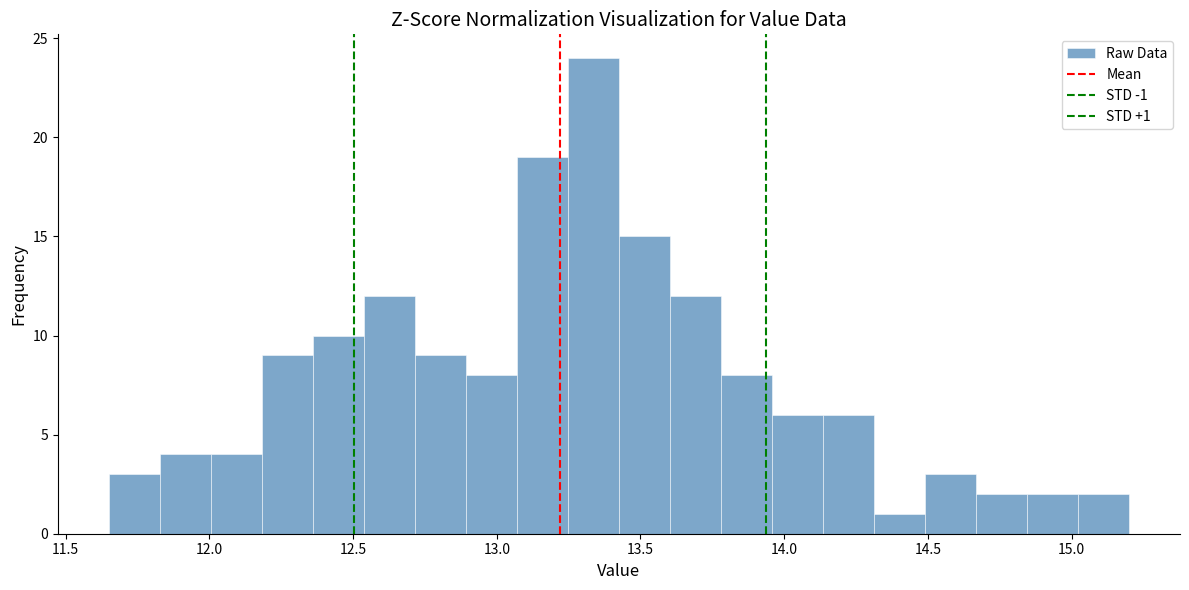

Around what value on the x-axis is the tallest bar? Give the approximate position of its centre, as read against the axis.

13.35